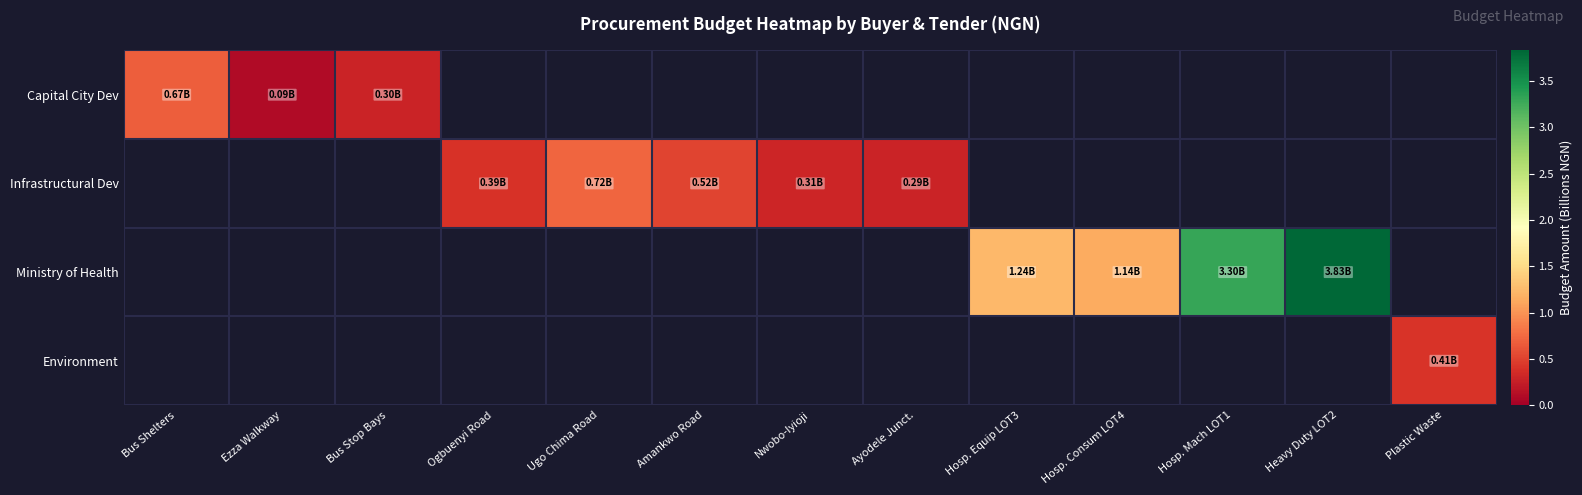

How many series are shown in this chart?

4